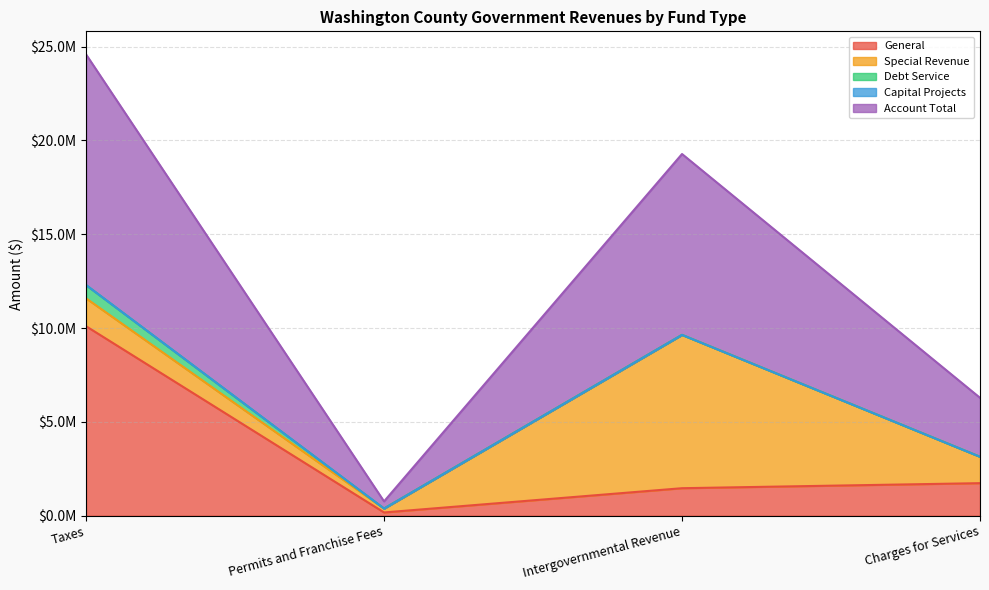

What is the spread (max minus min) of values at Taxes?

12289889